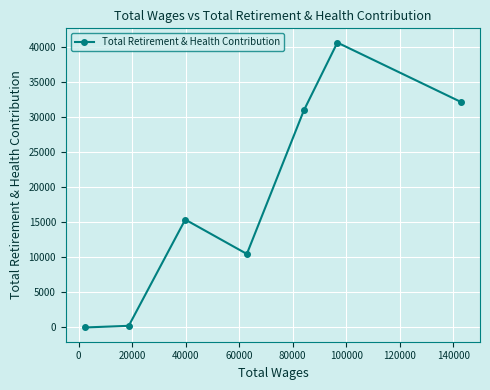

What is the maximum value shown in the chart?

40594